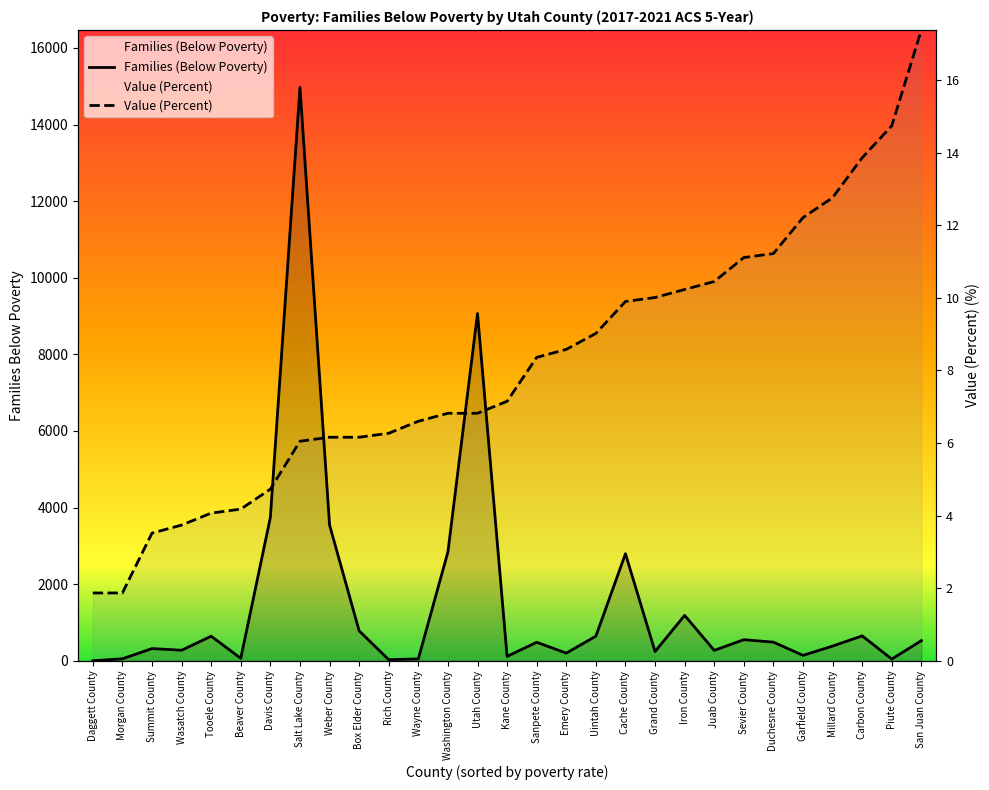

Which category has the highest value across all series?

San Juan County